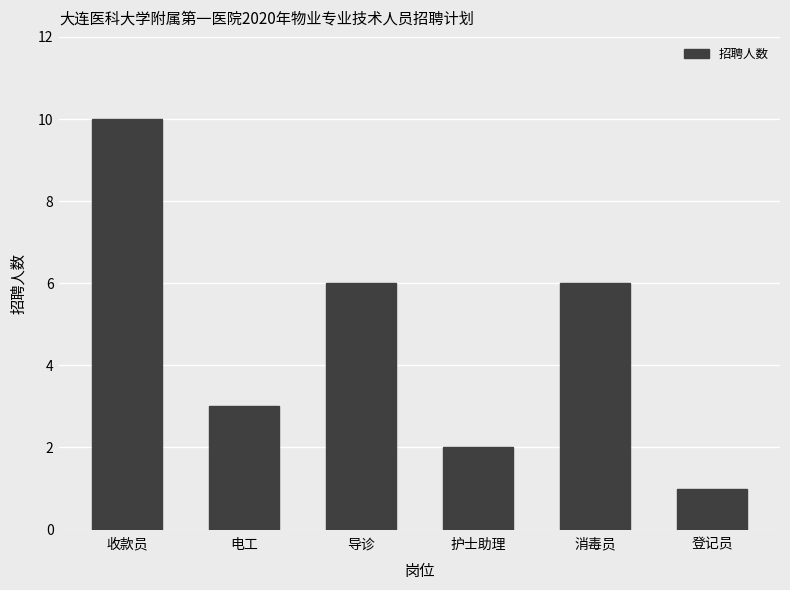

What is the sum of all values?

28